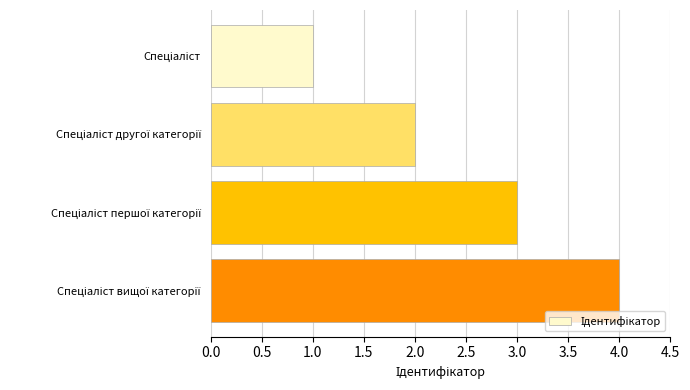

Count the values in the range 2 to 4.

3